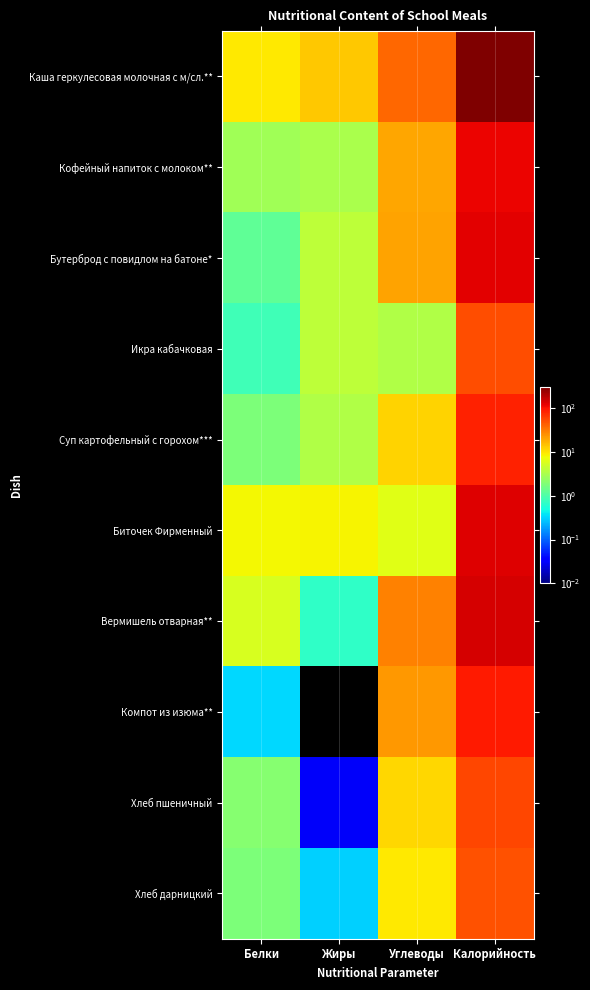

What is the spread (max minus min) of values at Жиры?

13.5